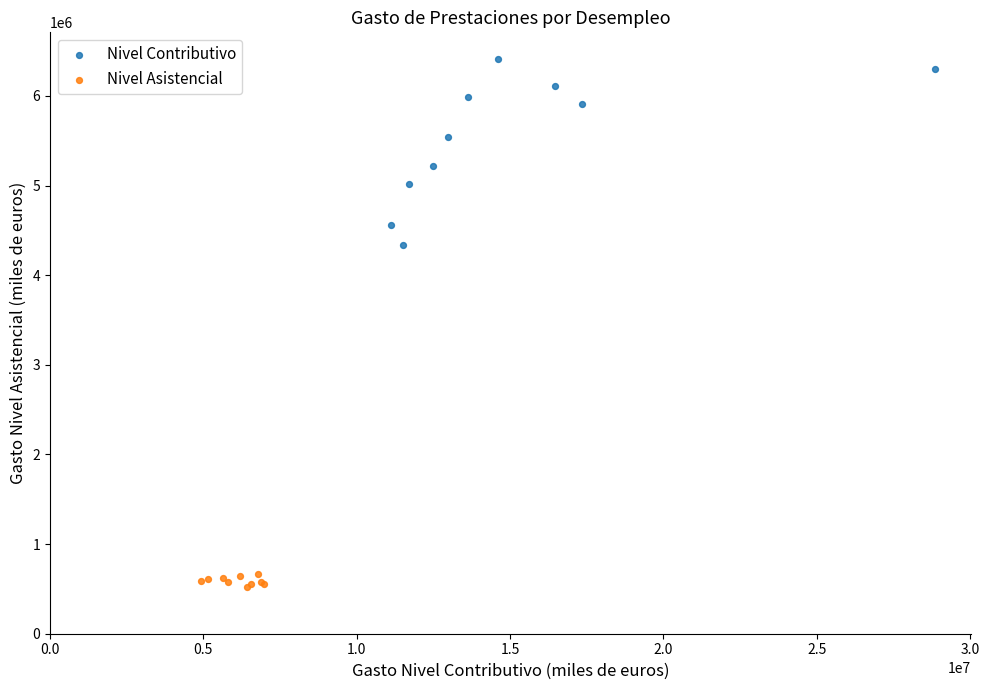

Which series contains the highest Y value?

Nivel Contributivo